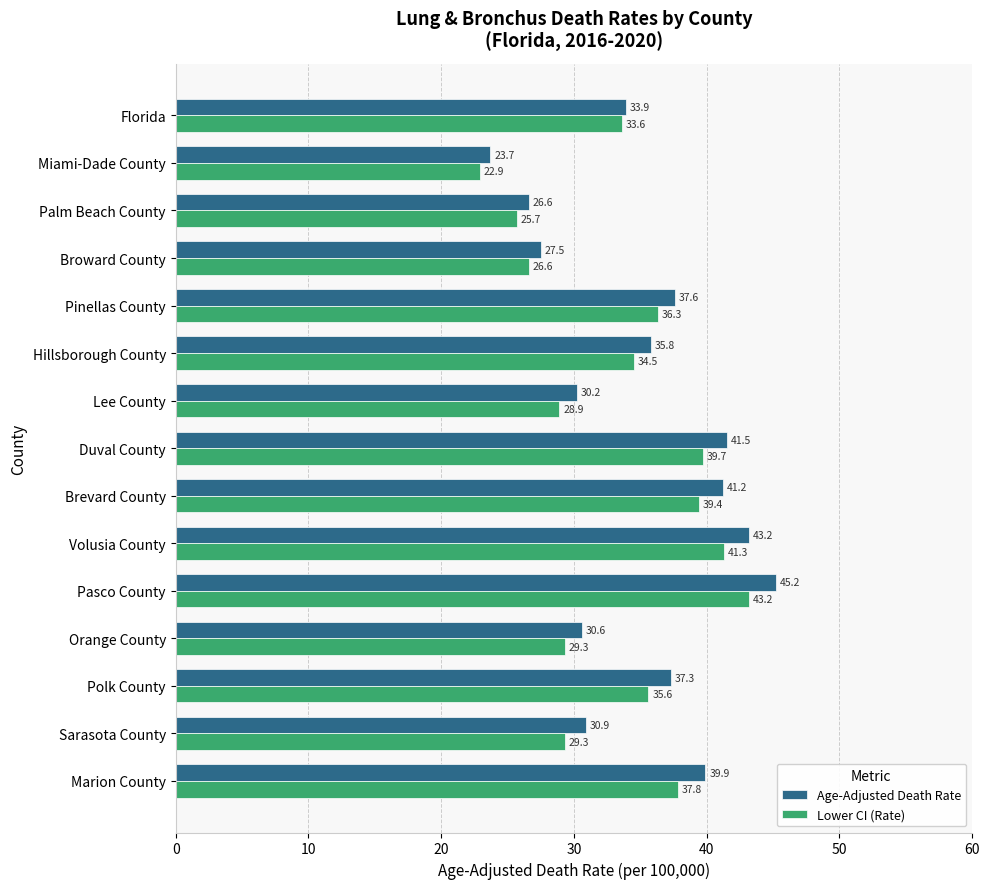

Which label corresponds to the largest value in the chart?

Pasco County